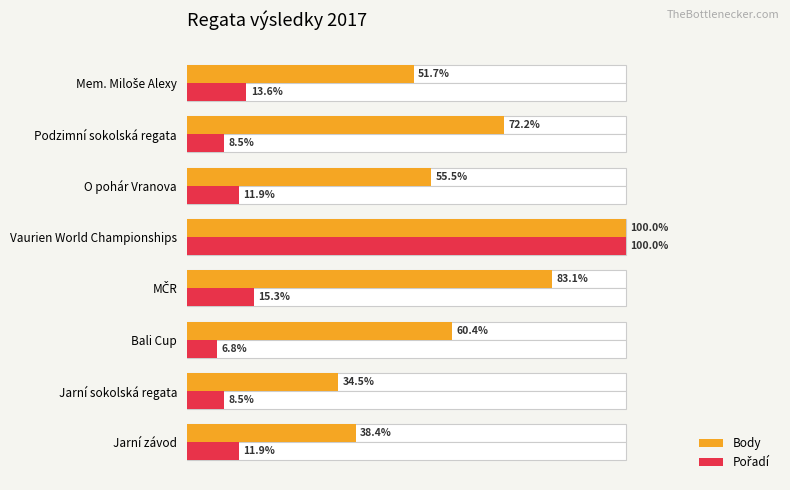

What is the value of the Pořadí bar at the 1st from the left?

0.1